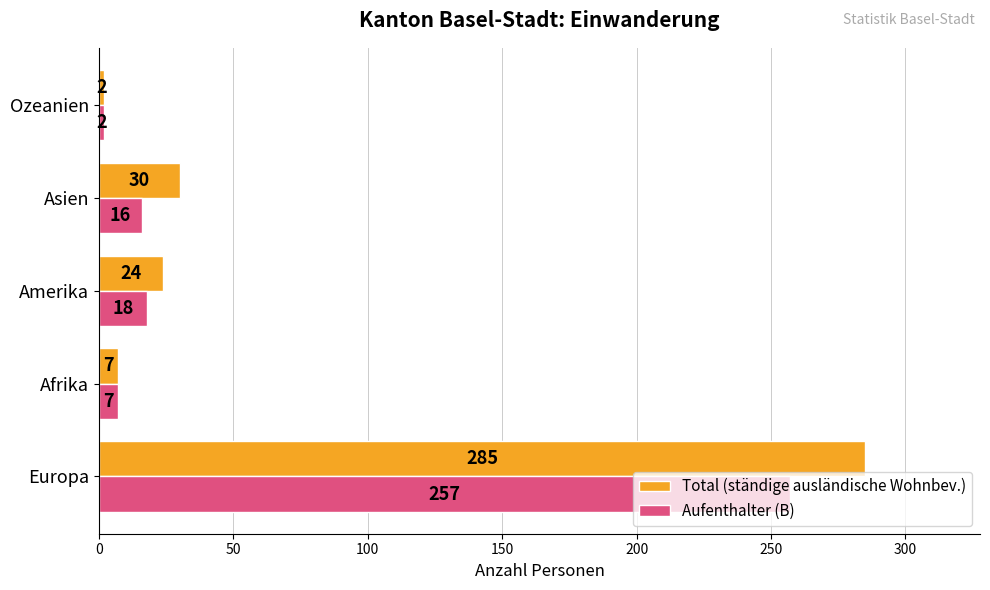

Which series has the widest spread of values?

Total (ständige ausländische Wohnbev.)